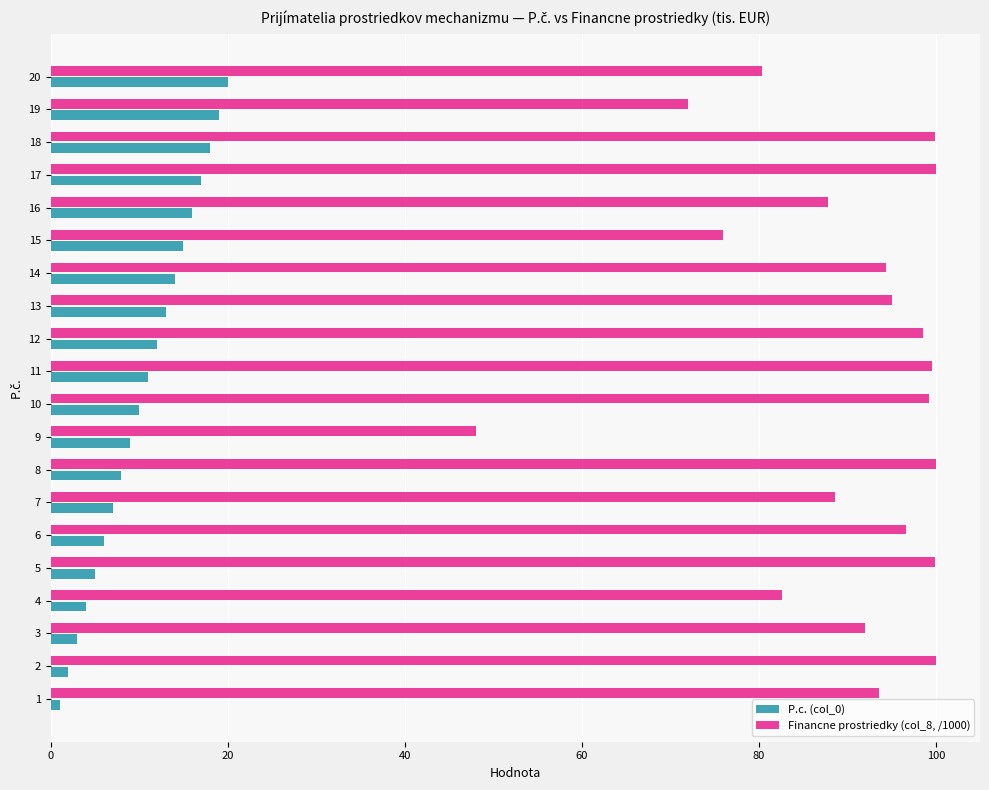

At how many categories does at least one series exceed 59?

19